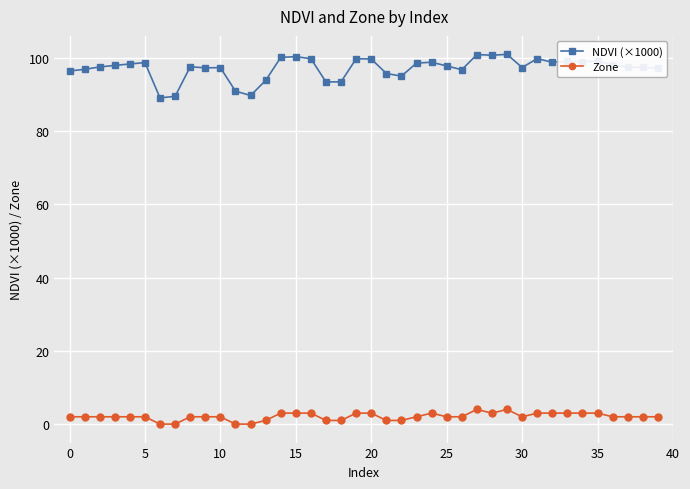

Is this an area chart (filled region under the line)?

No